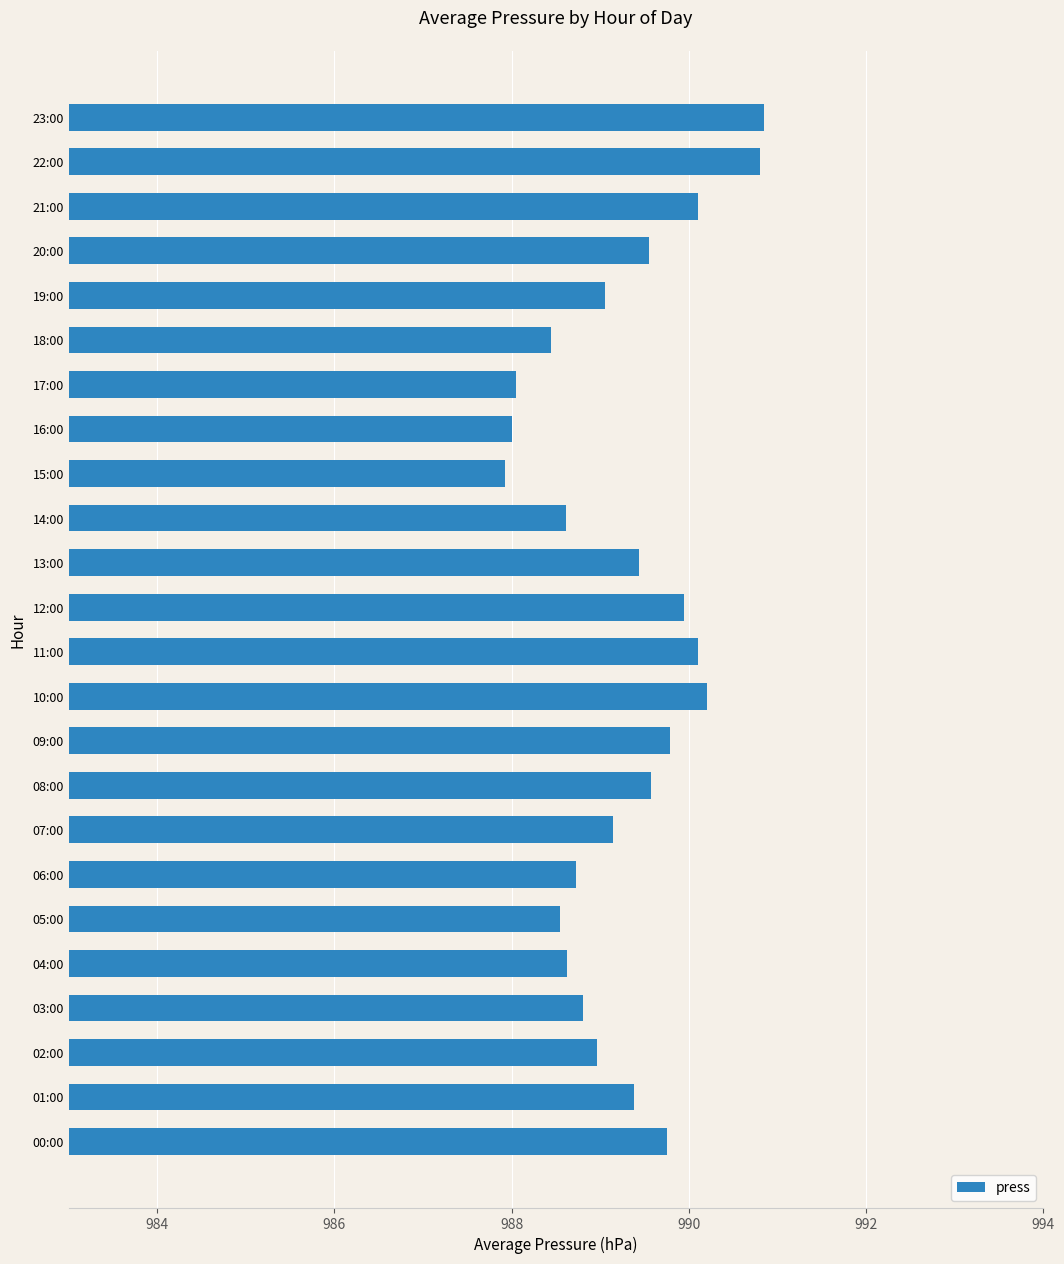

Approximately how many times larger is the value at 10:00 compared to 05:00?

1.0